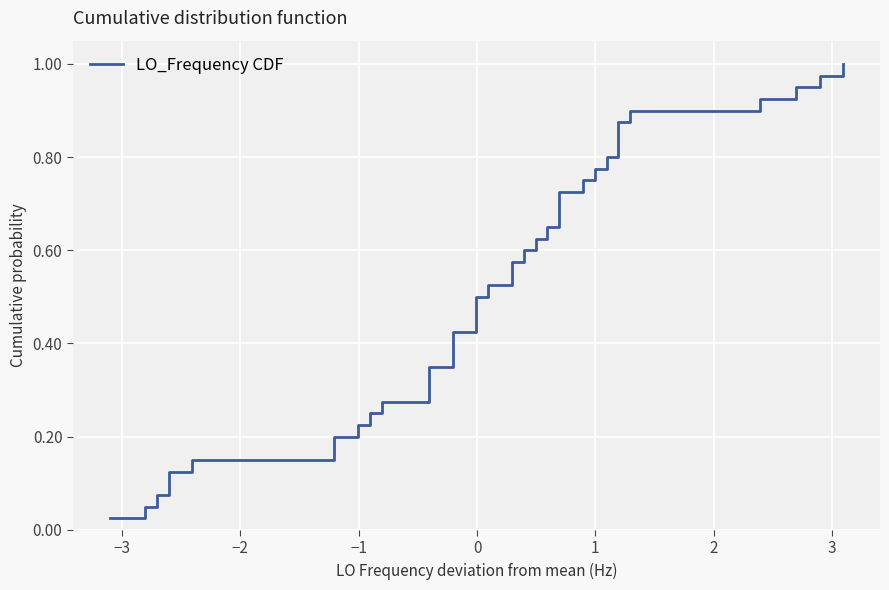

What is the difference between the second highest and second lowest values?

0.9